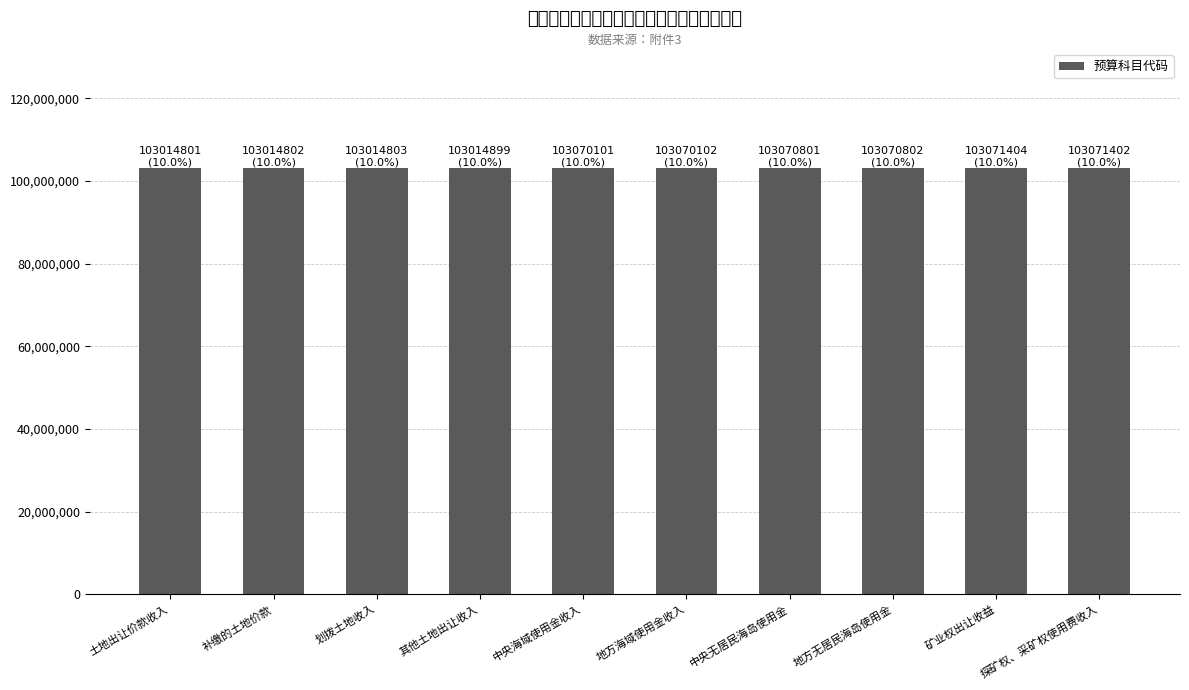

What is the minimum value shown in the chart?

103014801